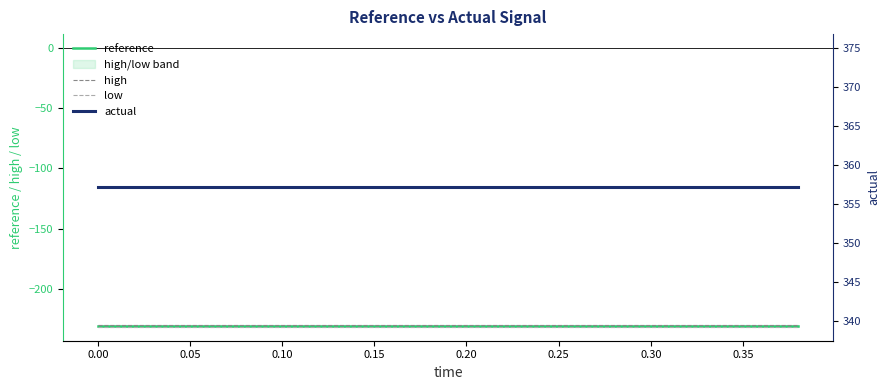

What is the label of the 4th point from the left?

0.10